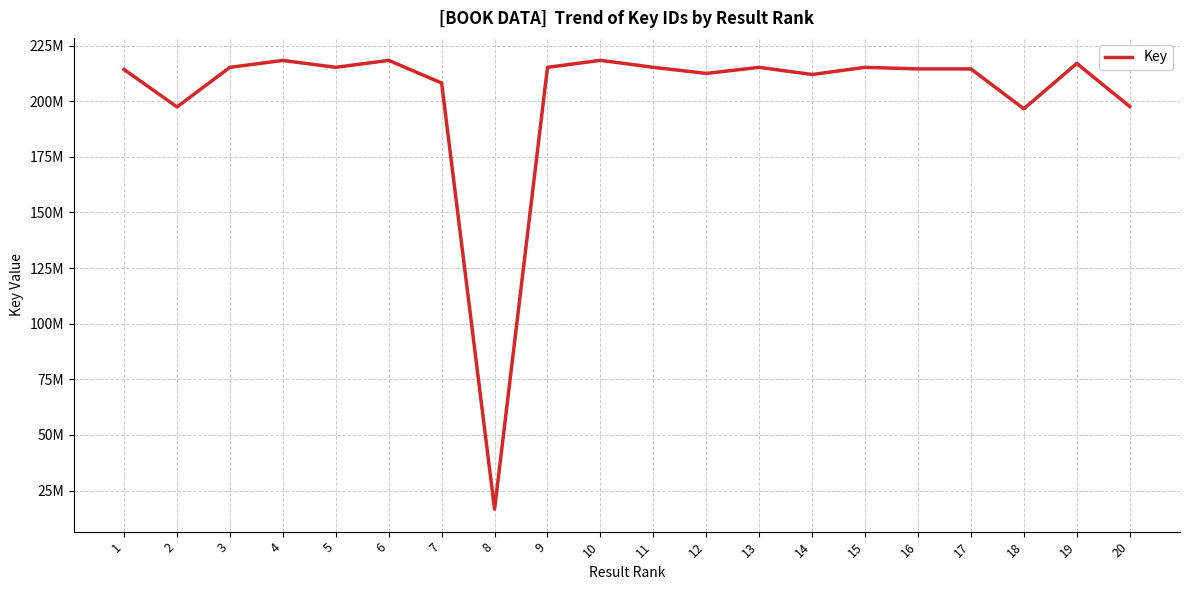

The chart shows a value of 121677328 at 15. True or false?

False